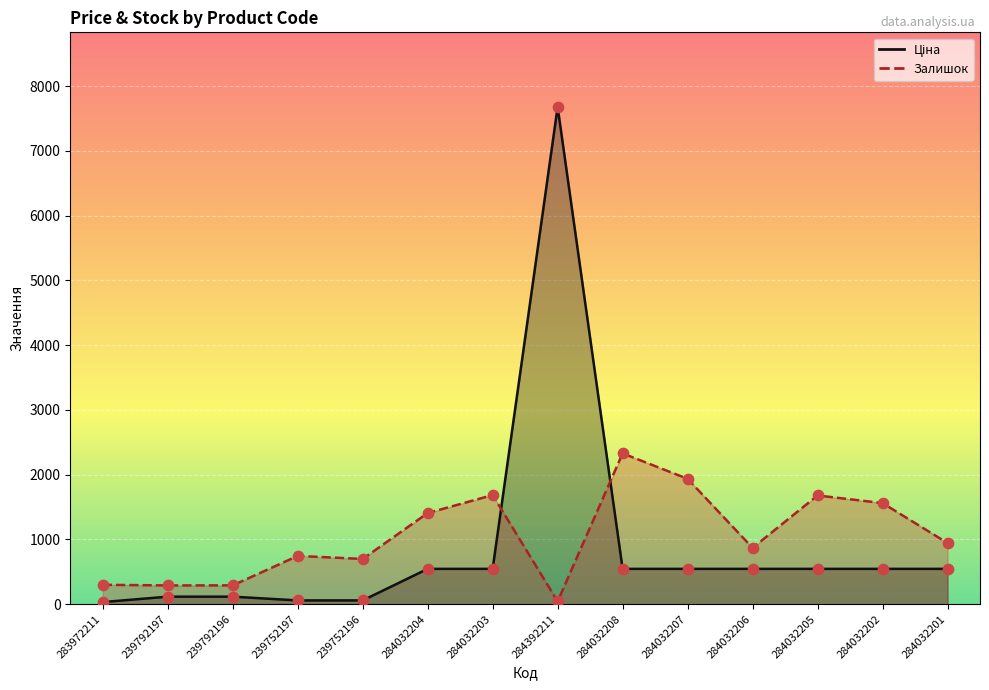

At which category is the sum across all series the highest?

284392211